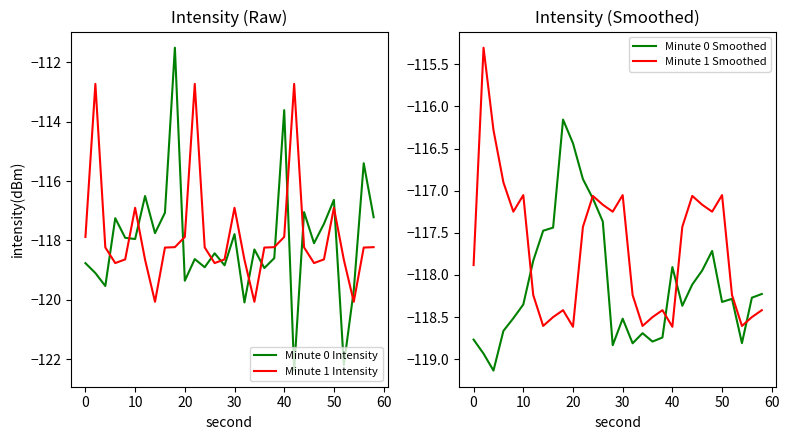

The value of Minute 0 Intensity at 40 is -113.6. True or false?

True